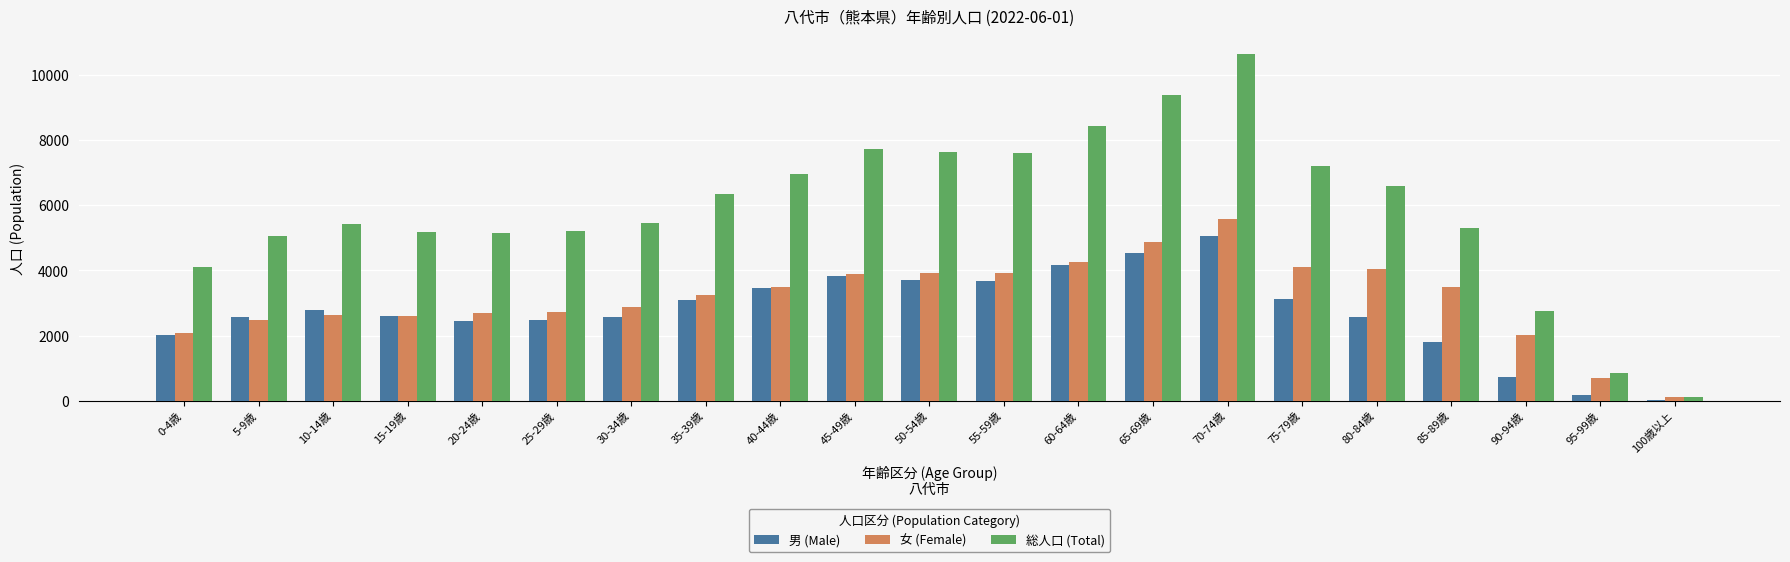

What is the sum of all 総人口 (Total) values?

123076